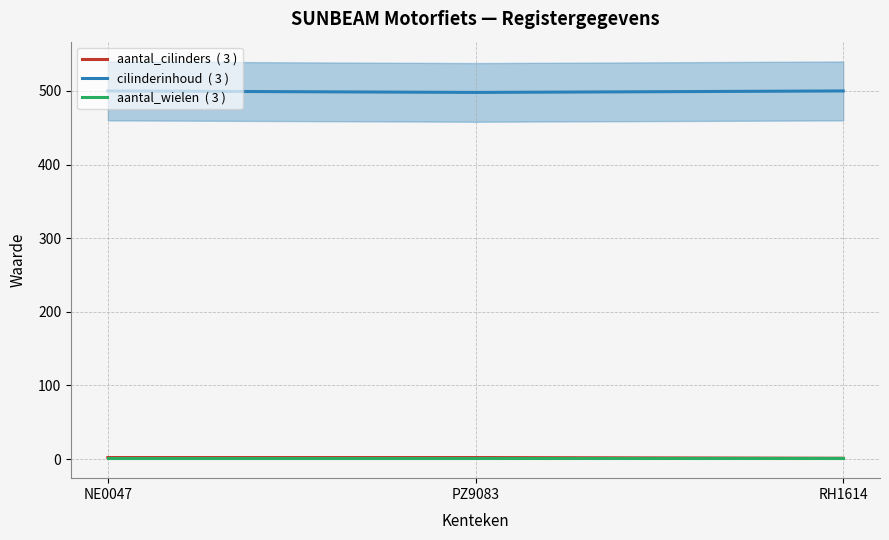

The value of cilinderinhoud at NE0047 is 500. True or false?

True